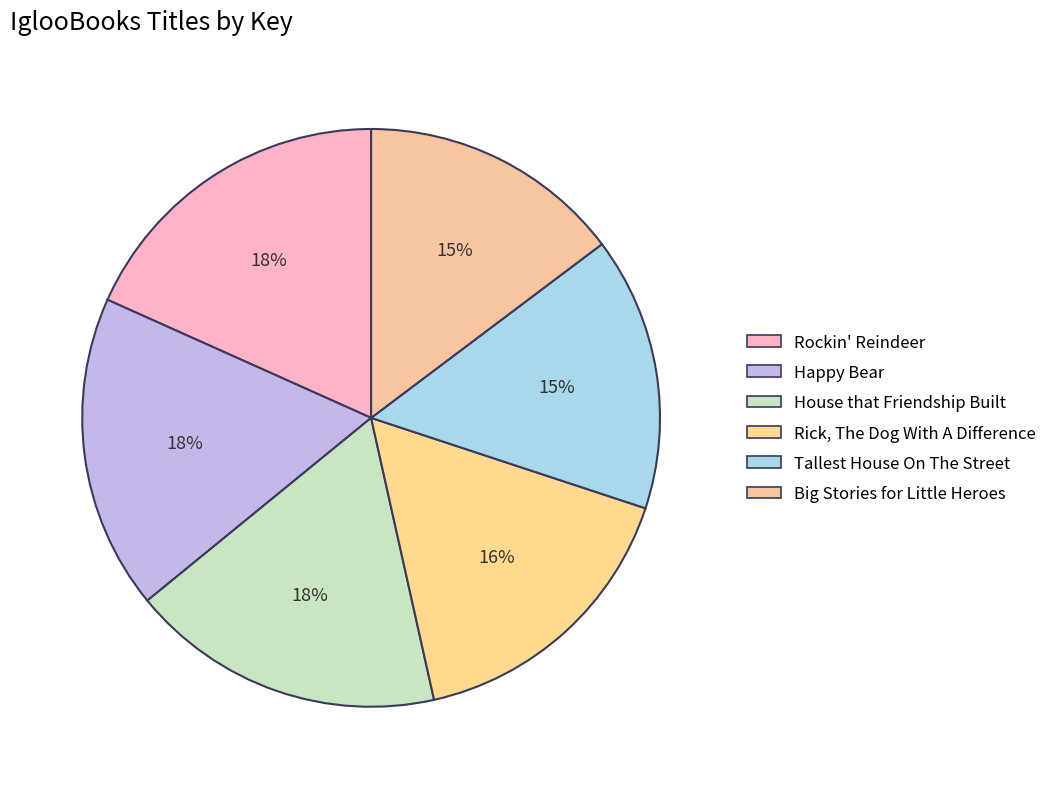

What percentage is the Tallest House On The Street slice, to the nearest percent?

15%